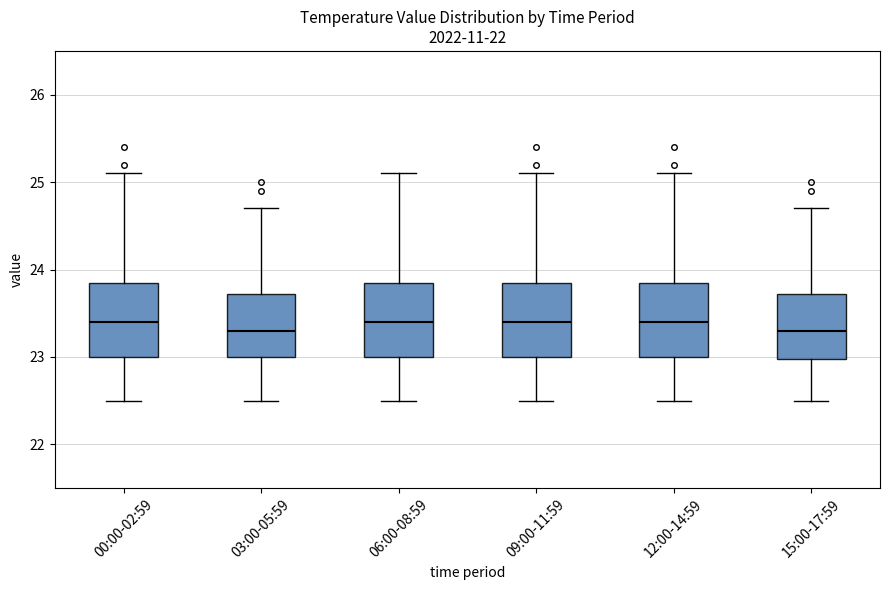

Reading left to right, transcribe this box plot: for each box, give where its median line is, the range the box spans, and where its two whiskers end, as read against the y-axis. The values are not printed on the chart, so give them approximately, as read against the axis.

00:00-02:59: median 23.4, box 23.0 to 23.9, whiskers 22.5 to 25.1
03:00-05:59: median 23.3, box 23.0 to 23.7, whiskers 22.5 to 24.7
06:00-08:59: median 23.4, box 23.0 to 23.9, whiskers 22.5 to 25.1
09:00-11:59: median 23.4, box 23.0 to 23.9, whiskers 22.5 to 25.1
12:00-14:59: median 23.4, box 23.0 to 23.9, whiskers 22.5 to 25.1
15:00-17:59: median 23.3, box 23.0 to 23.7, whiskers 22.5 to 24.7